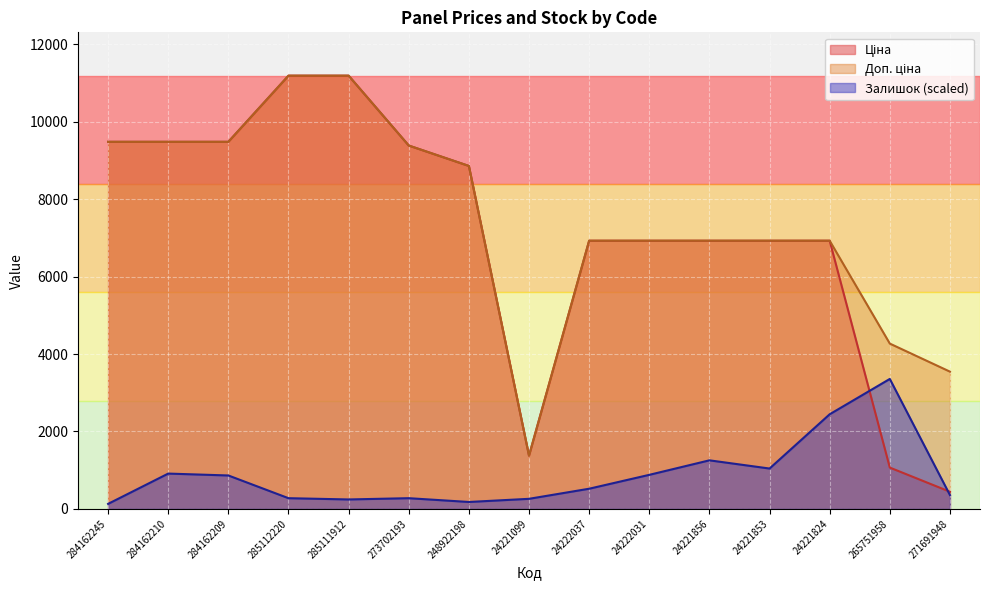

Is it true that Доп. ціна equals 662.9 at 24221099?

False